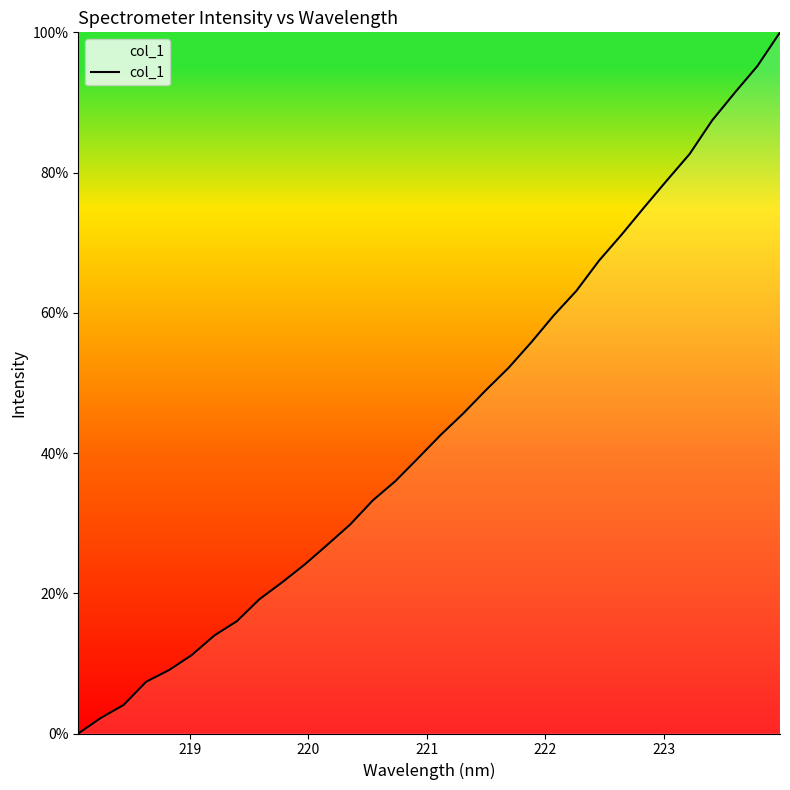

What is the average value?

44.1